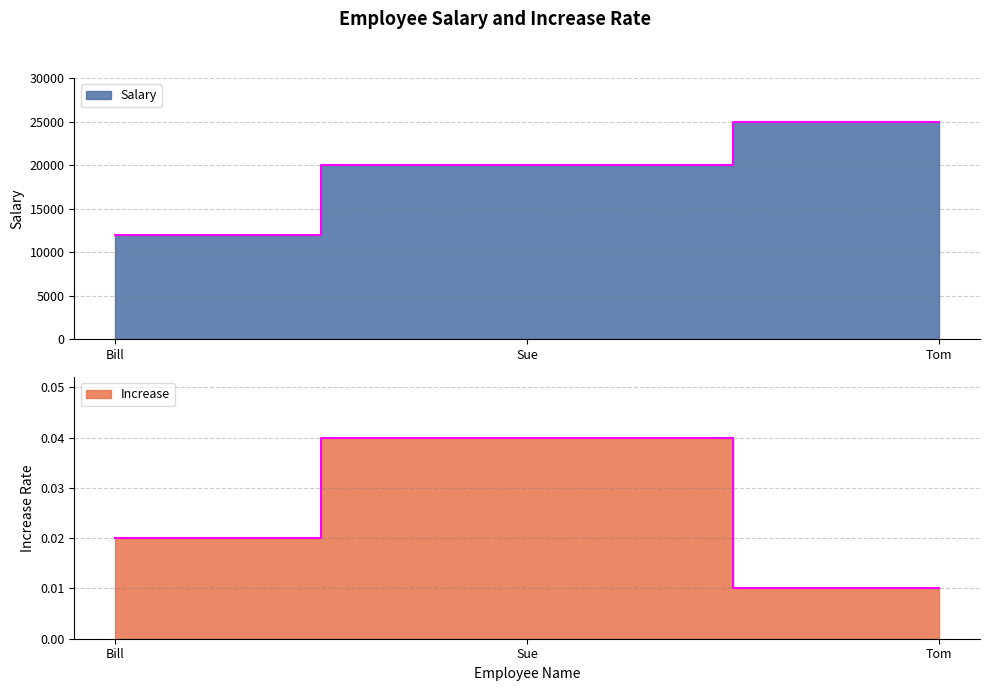

What is the total value across all series at Tom?

25000.0